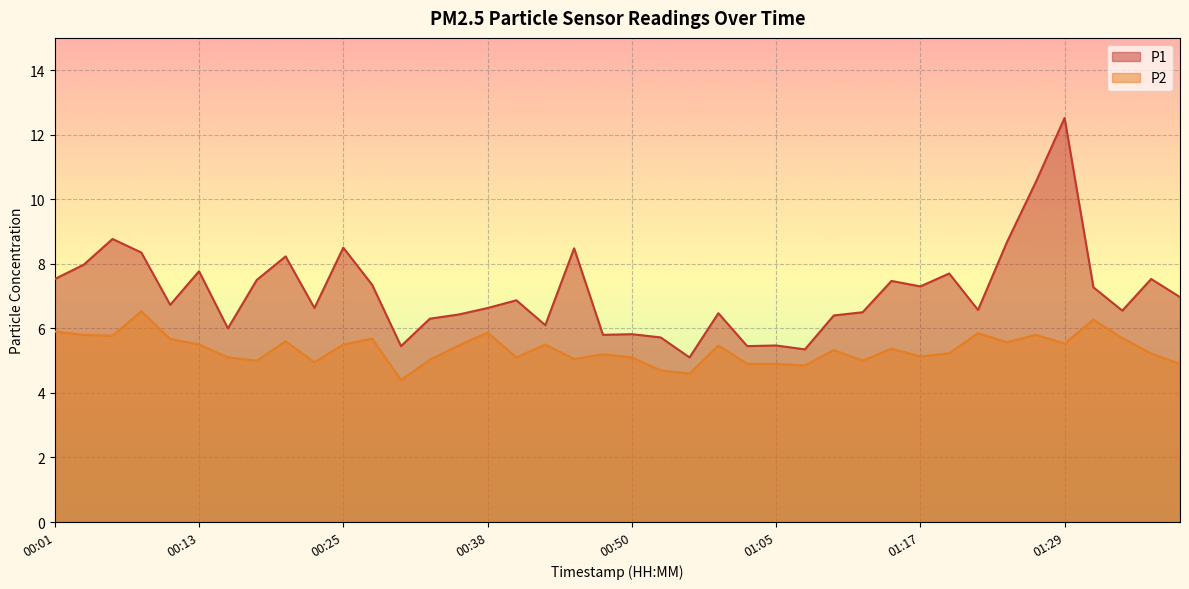

At which category is the sum across all series the highest?

01:29